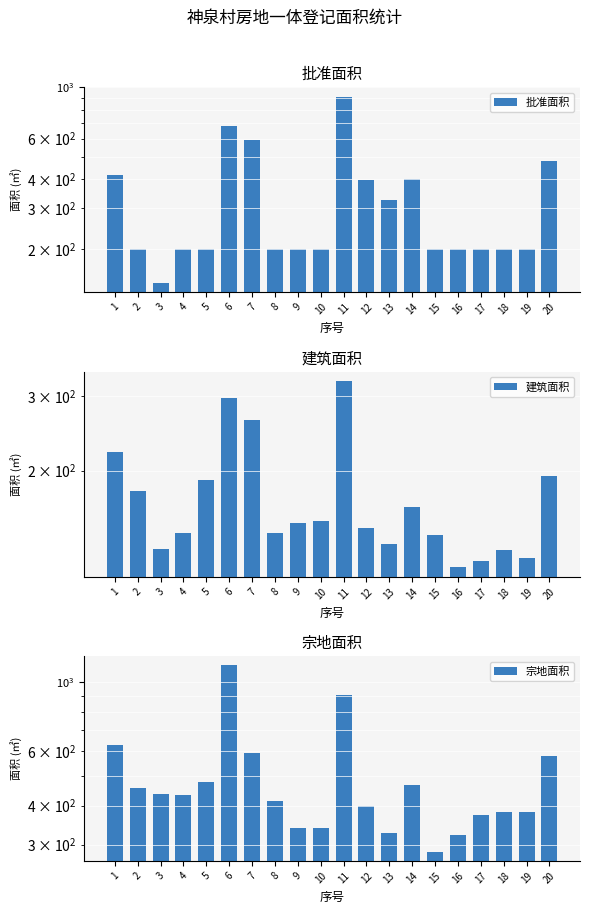

At which label does 建筑面积 reach its peak?

11